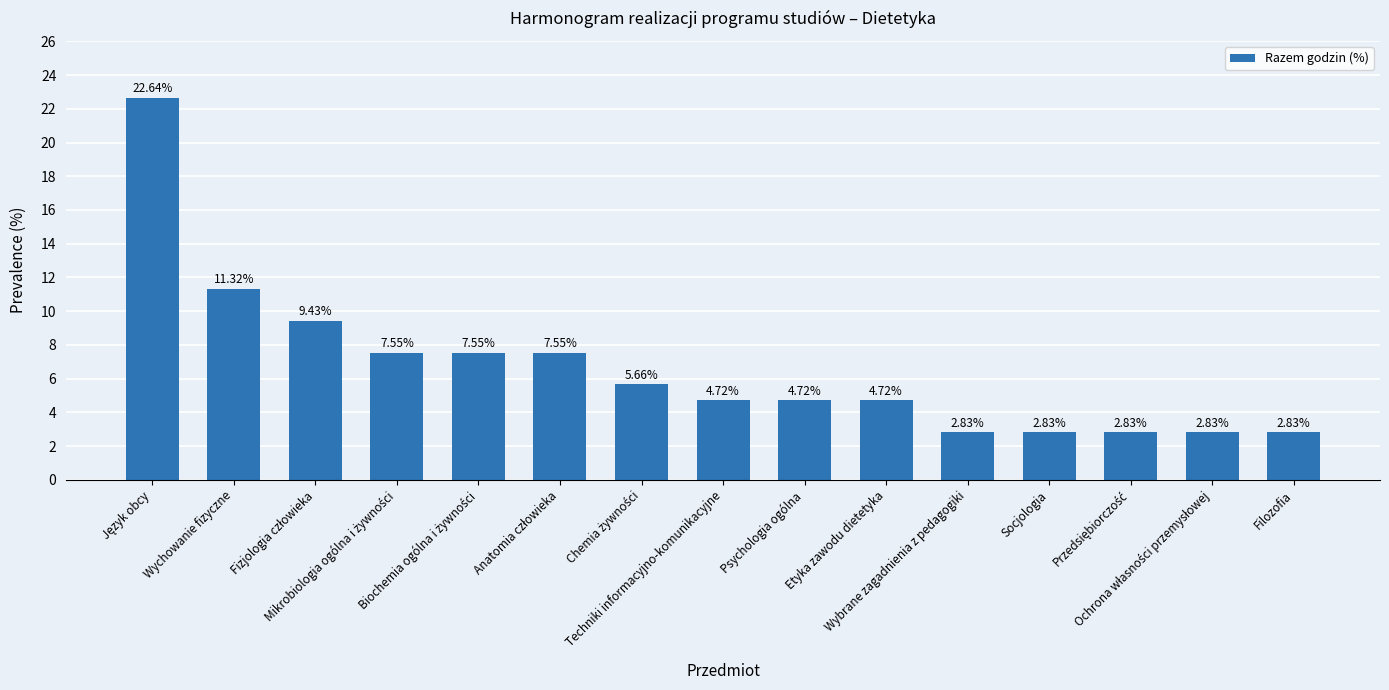

What is the difference between the maximum and minimum values?

19.8